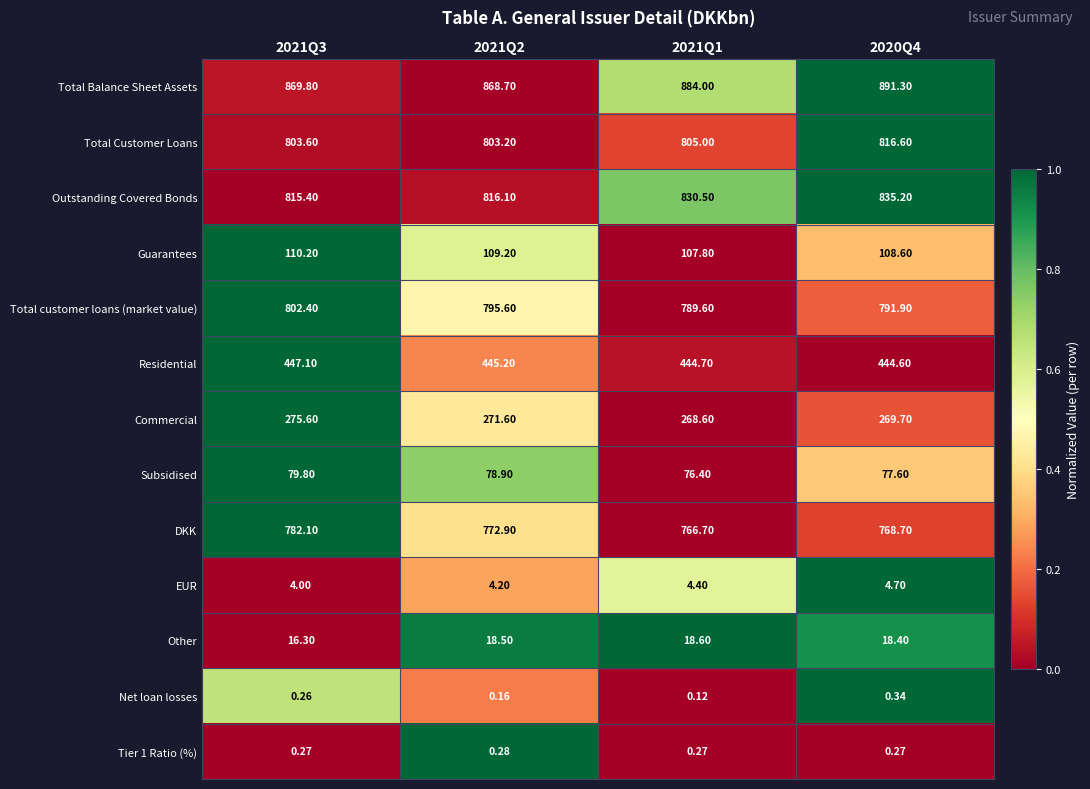

Between 2021Q3 and 2021Q2, which series saw the biggest shift?

DKK